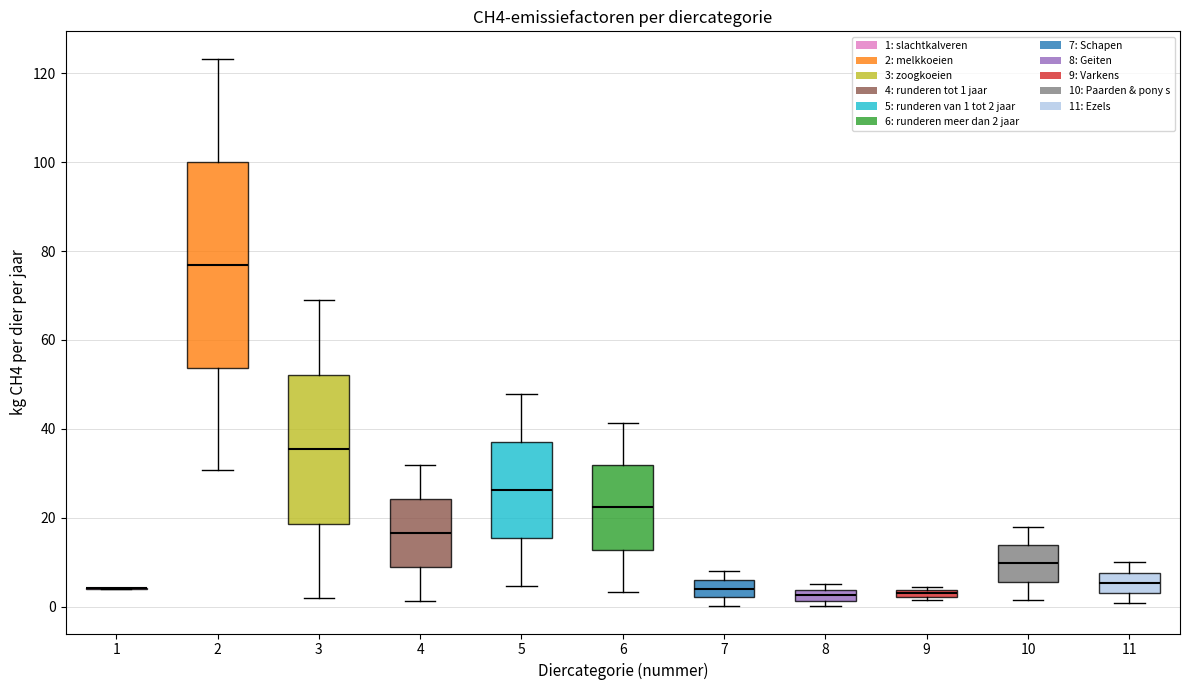

Where does the lower whisker of the box at x = 4 end on the y-axis? The values are not printed on the chart, so give them approximately, as read against the axis.

2